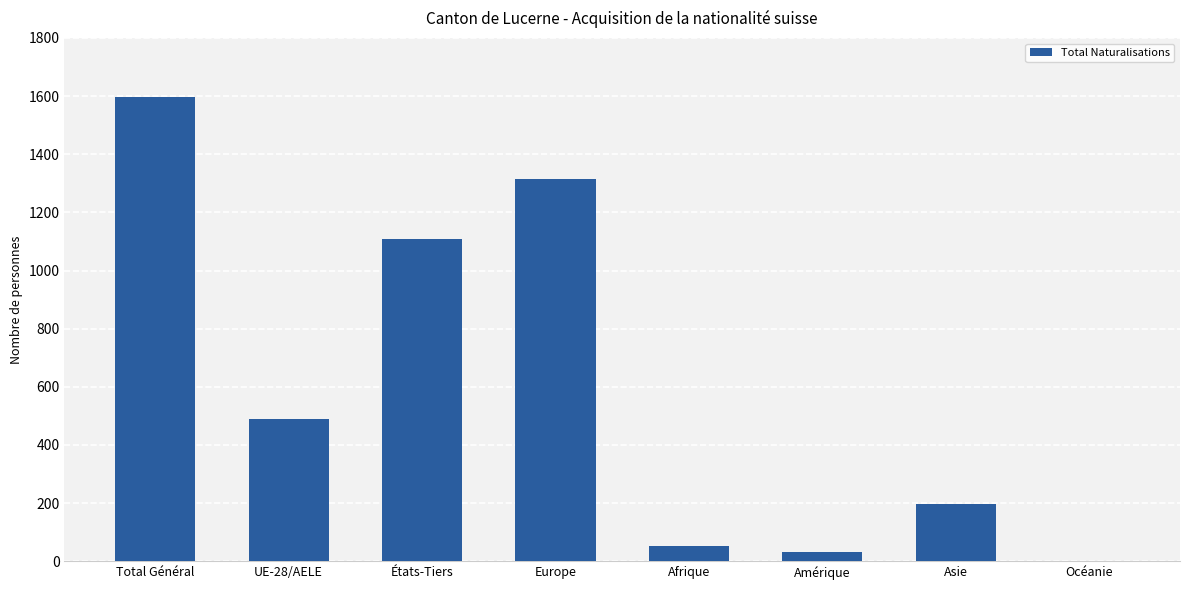

Where does the data first go above 488?

Total Général